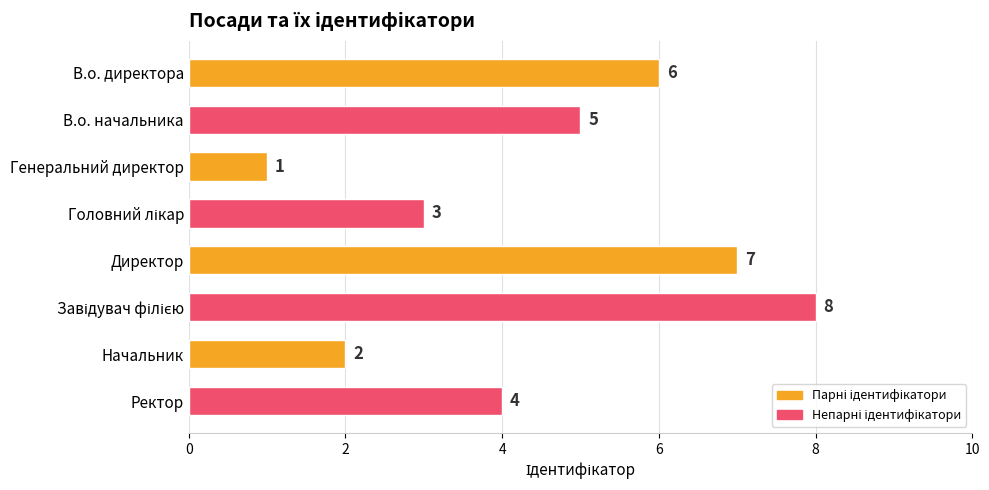

What is the difference between the maximum and minimum values?

7